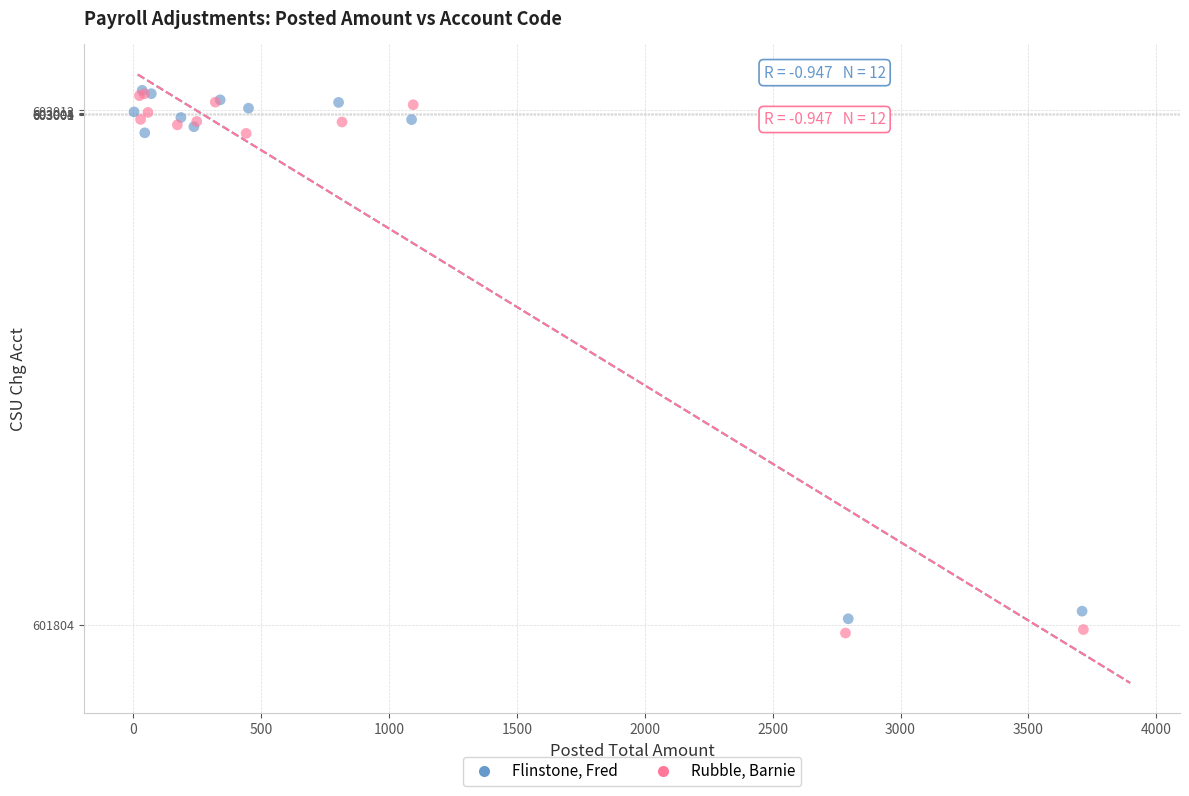

Which series has the widest spread of Y values?

Rubble, Barnie